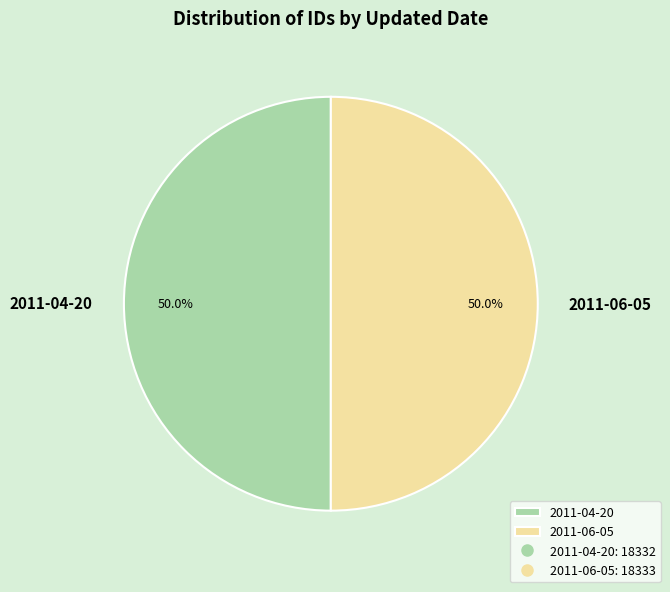

How many segments does this pie chart have?

2